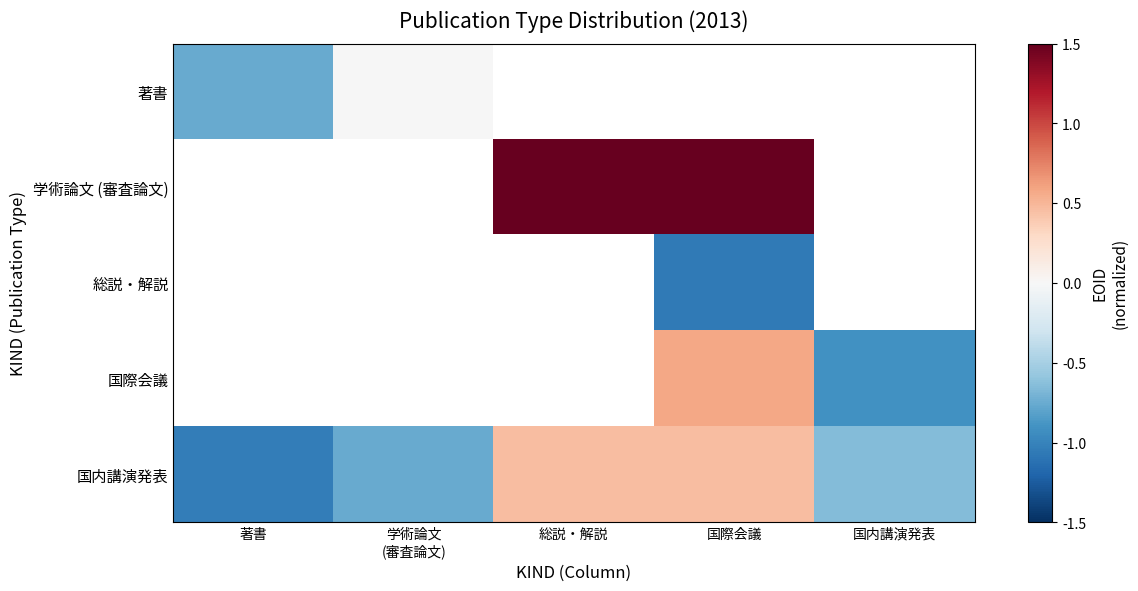

How many categories are shown in the chart?

5